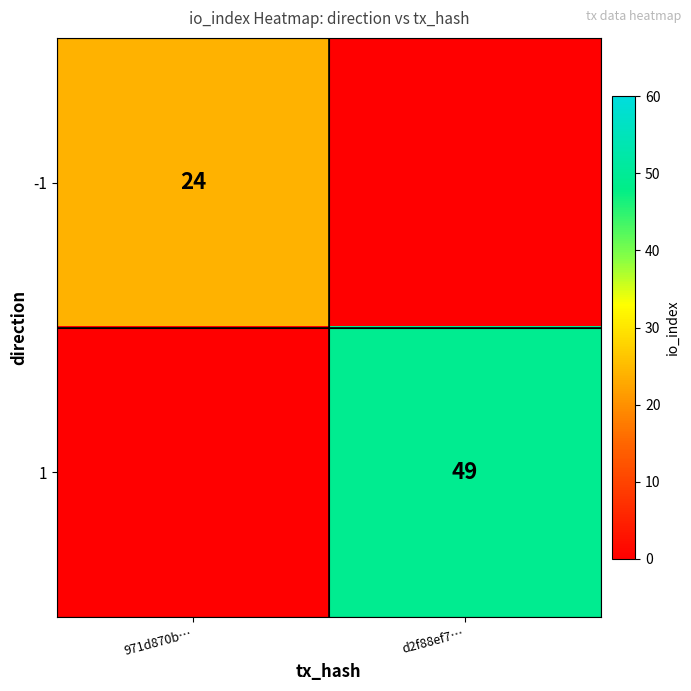

True or false: -1 has a value of 24 at 971d870b….

True